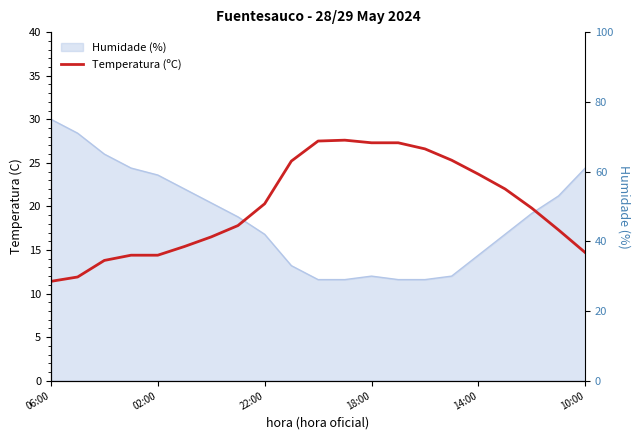

What position from the left is 18:00?

13